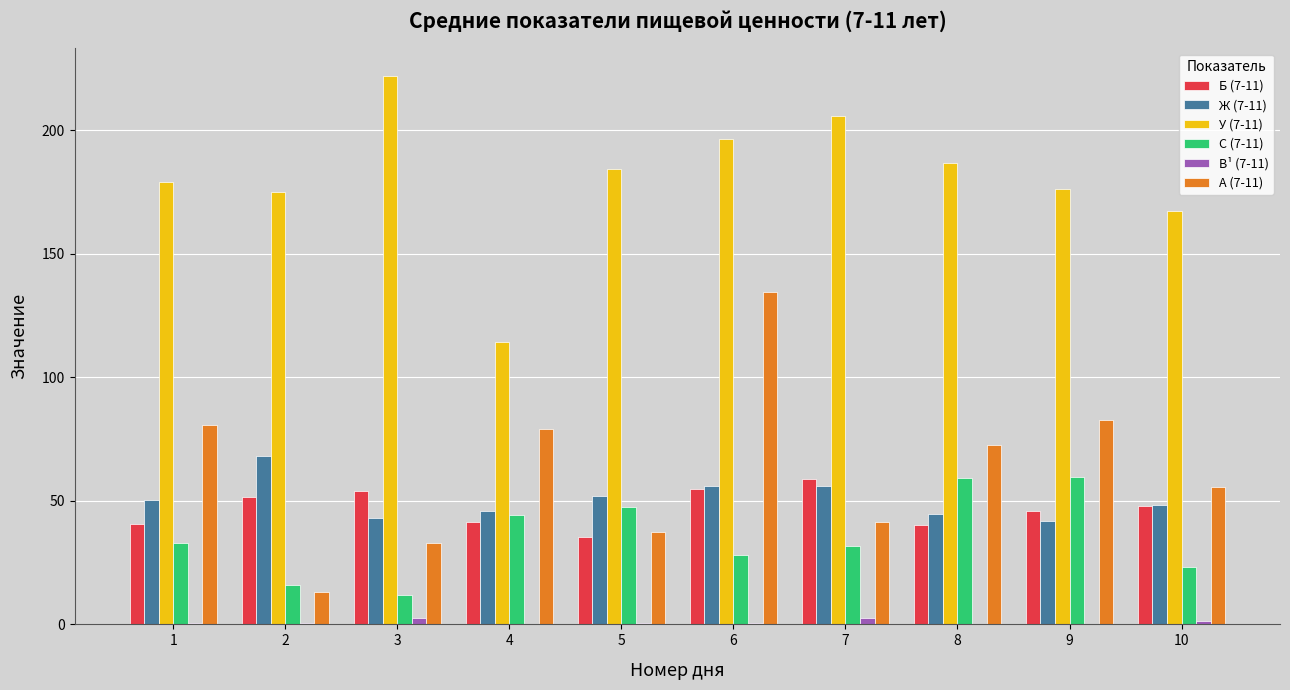

What is the maximum value shown in the chart?

222.1